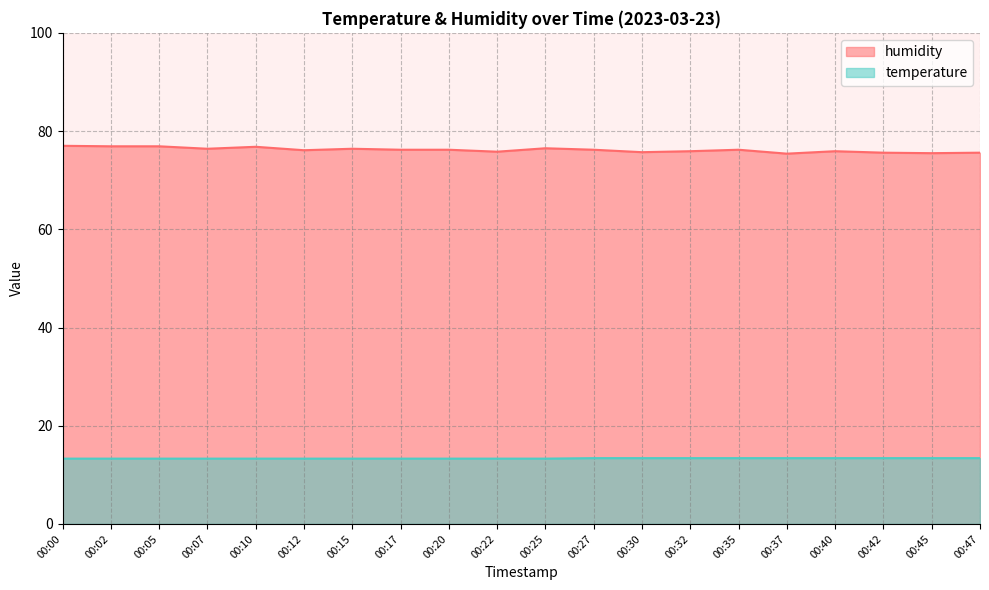

Where does the humidity series first go above 76?

00:00